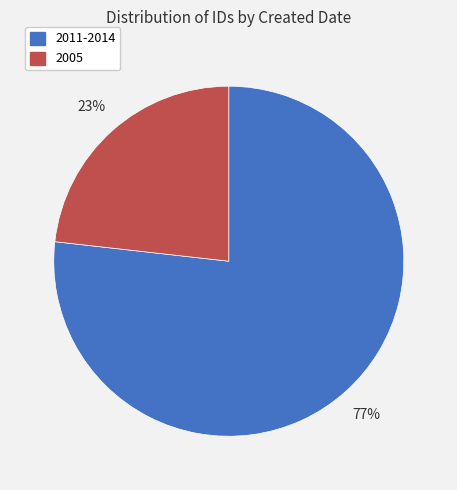

Do 2005 and 2011-2014 together represent more than half of the pie?

Yes